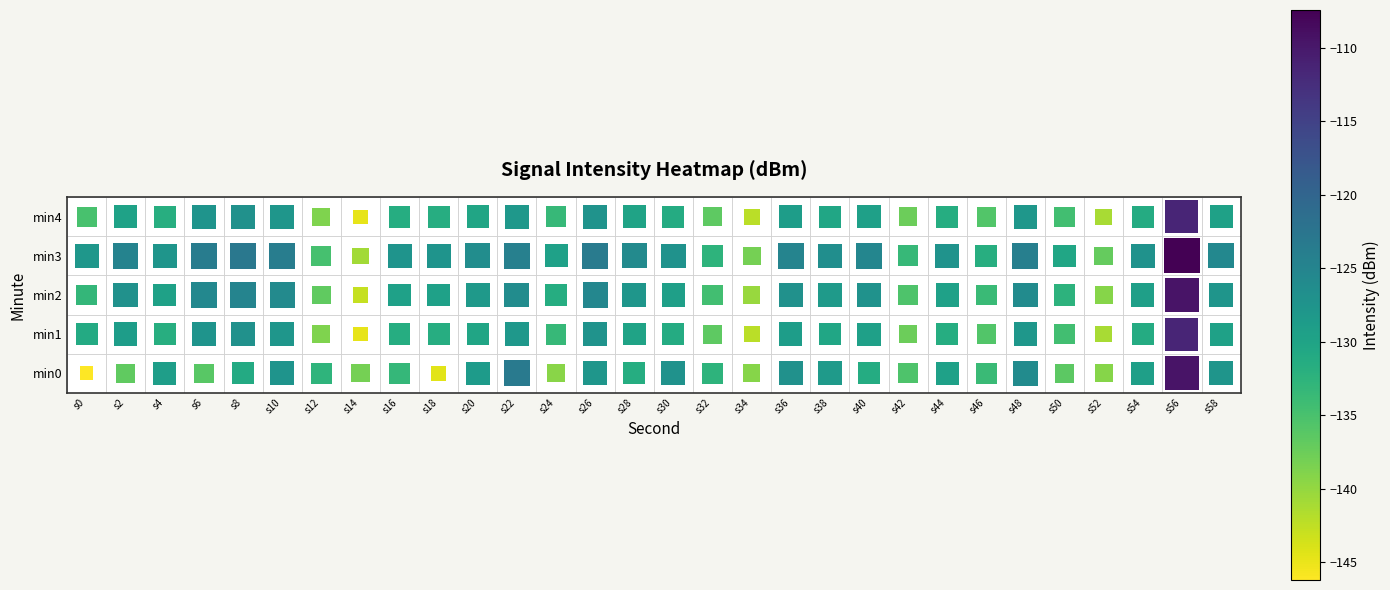

Which series has the widest spread of values?

min0